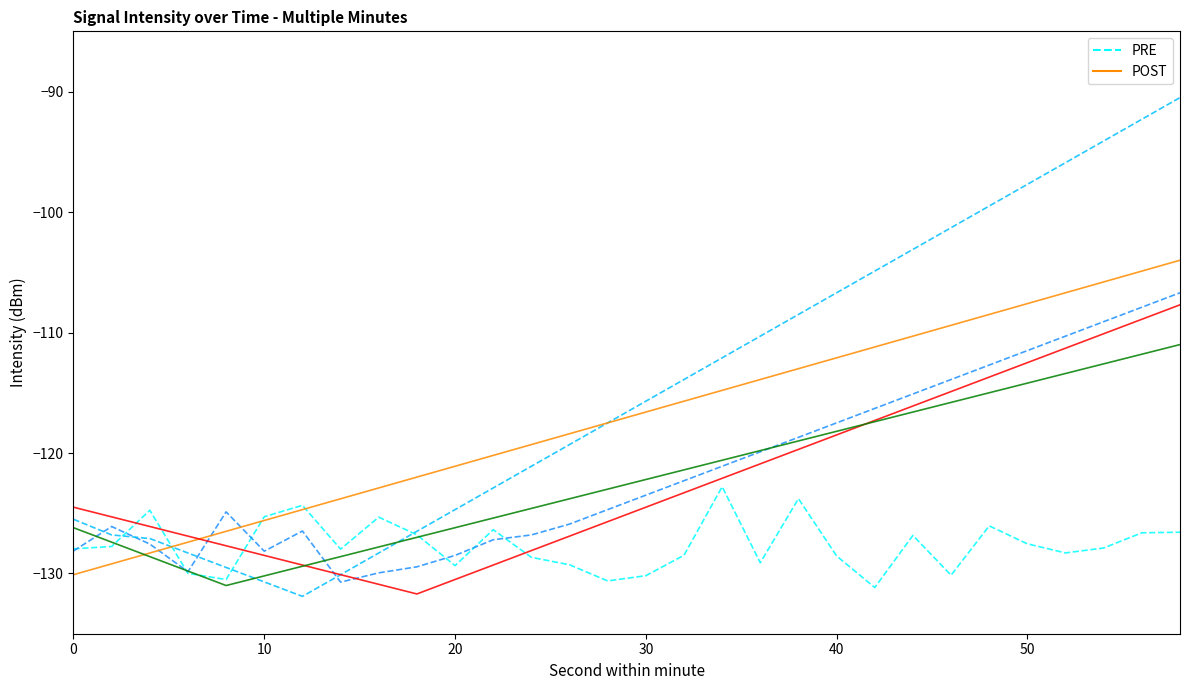

True or false: POST min03 has more than 0 interior local peaks.

False